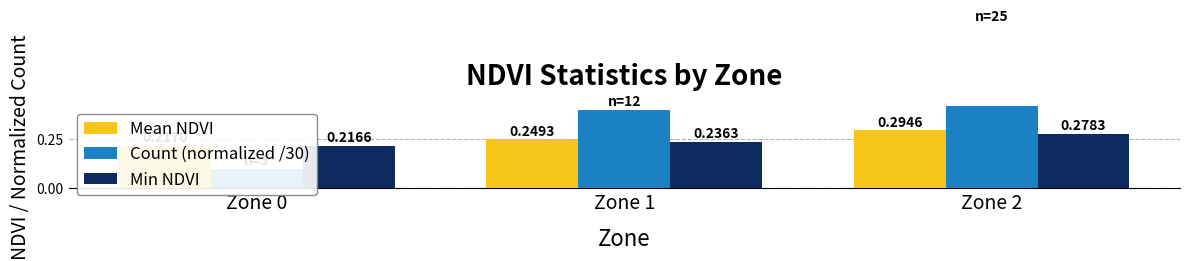

What is the value of the Mean NDVI bar at the 1st from the left?

0.2